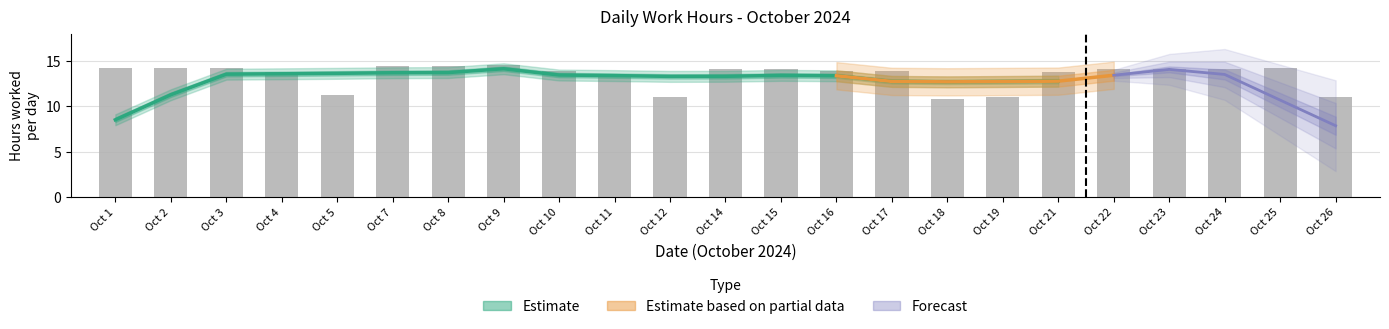

List the labels in order of value, smallest first.

Oct 18, Oct 19, Oct 12, Oct 26, Oct 5, Oct 11, Oct 4, Oct 21, Oct 10, Oct 17, Oct 16, Oct 15, Oct 23, Oct 22, Oct 24, Oct 14, Oct 3, Oct 2, Oct 25, Oct 1, Oct 8, Oct 7, Oct 9